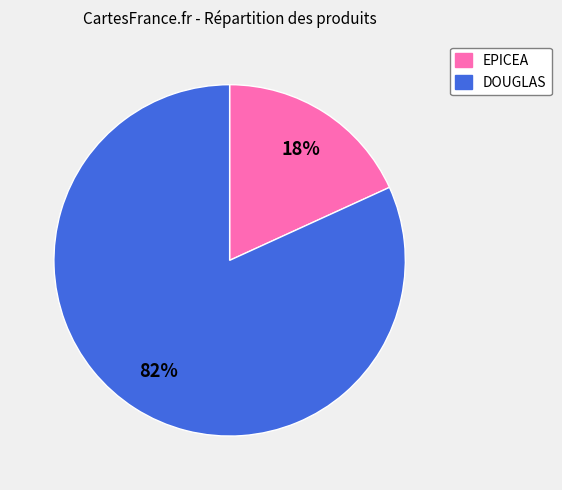

Does EPICEA represent more than half of the total?

No